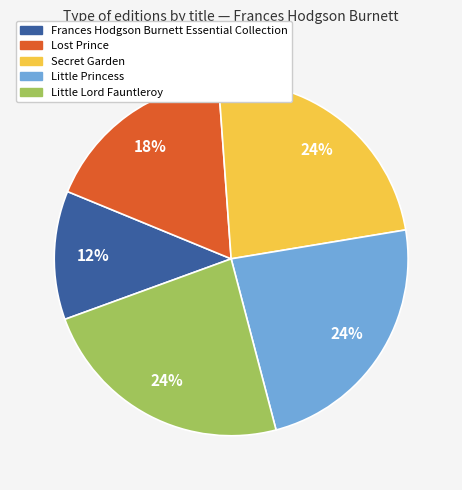

To the nearest percent, what is the combined percentage of Little Princess and Lost Prince?

41%